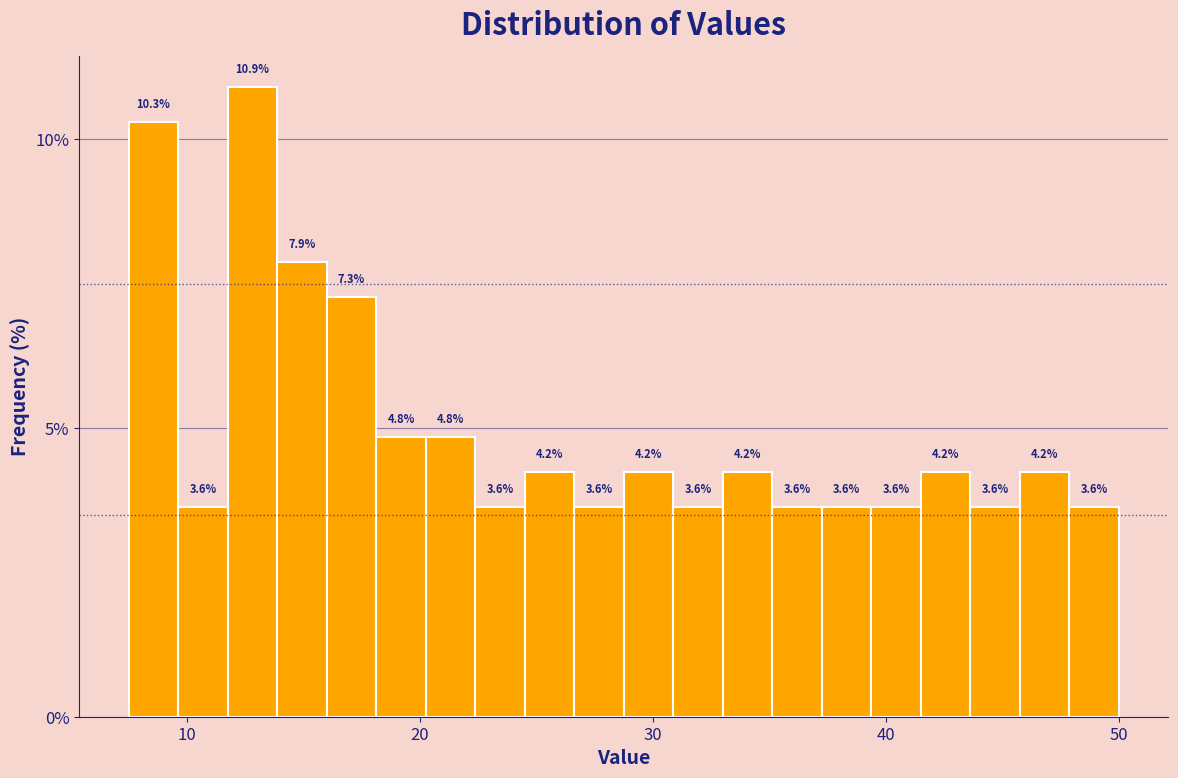

Read against the x-axis, roughly where is the centre of the tallest bar?

13